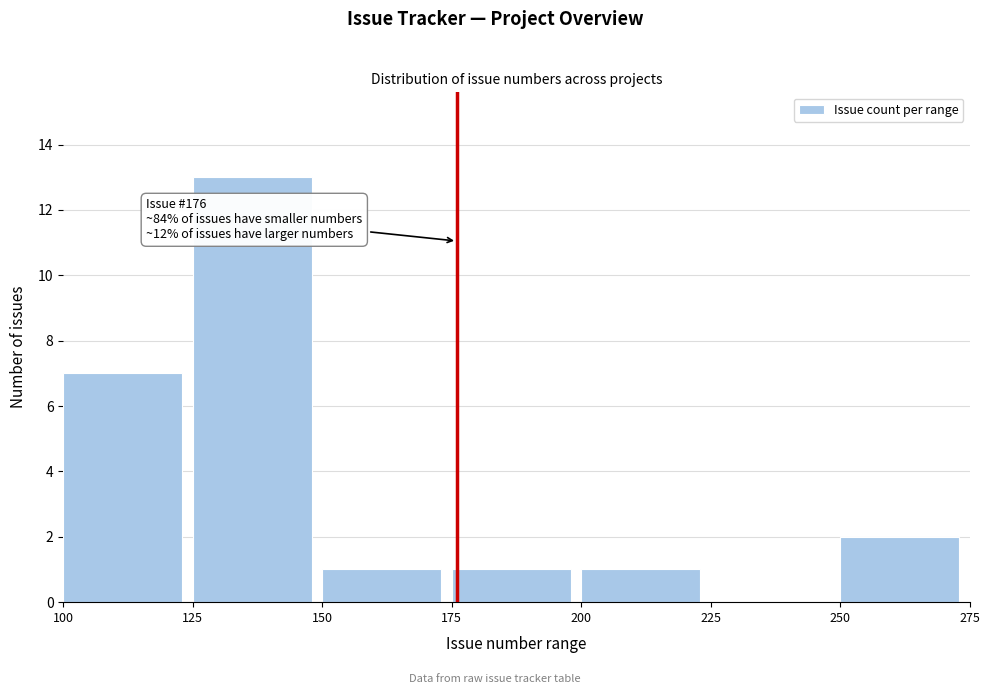

Over which range of the x-axis is the bar tallest?

125 to 150